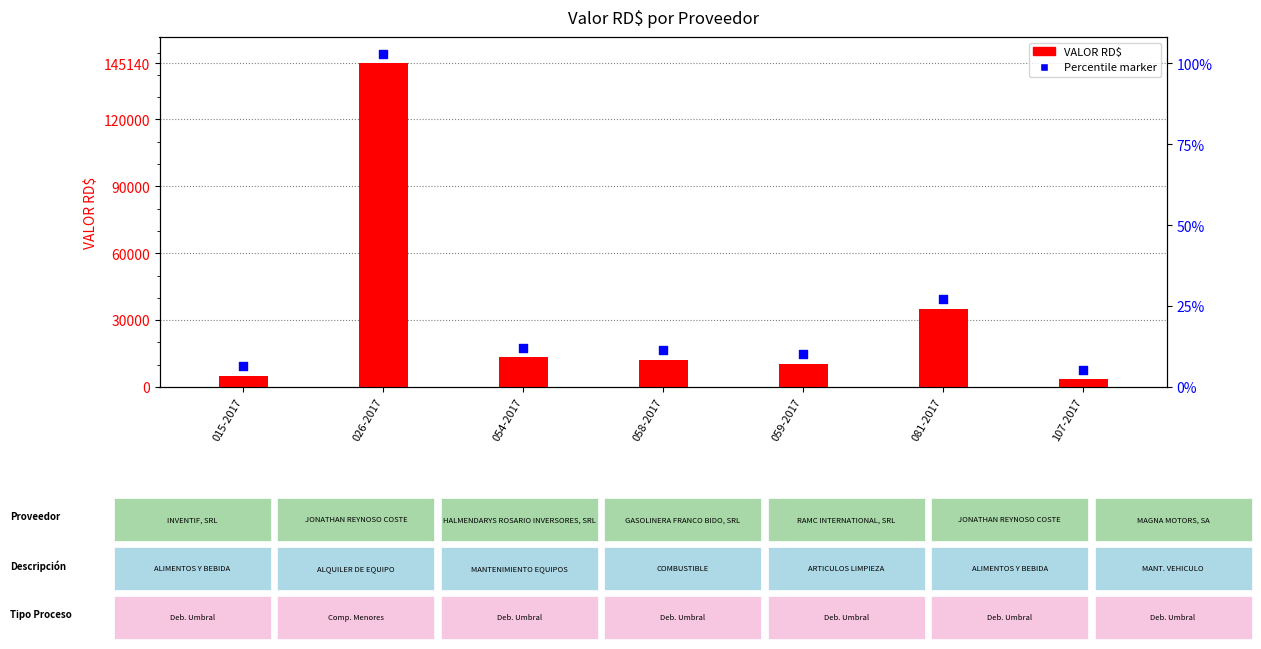

At which category is the sum across all series the highest?

026-2017